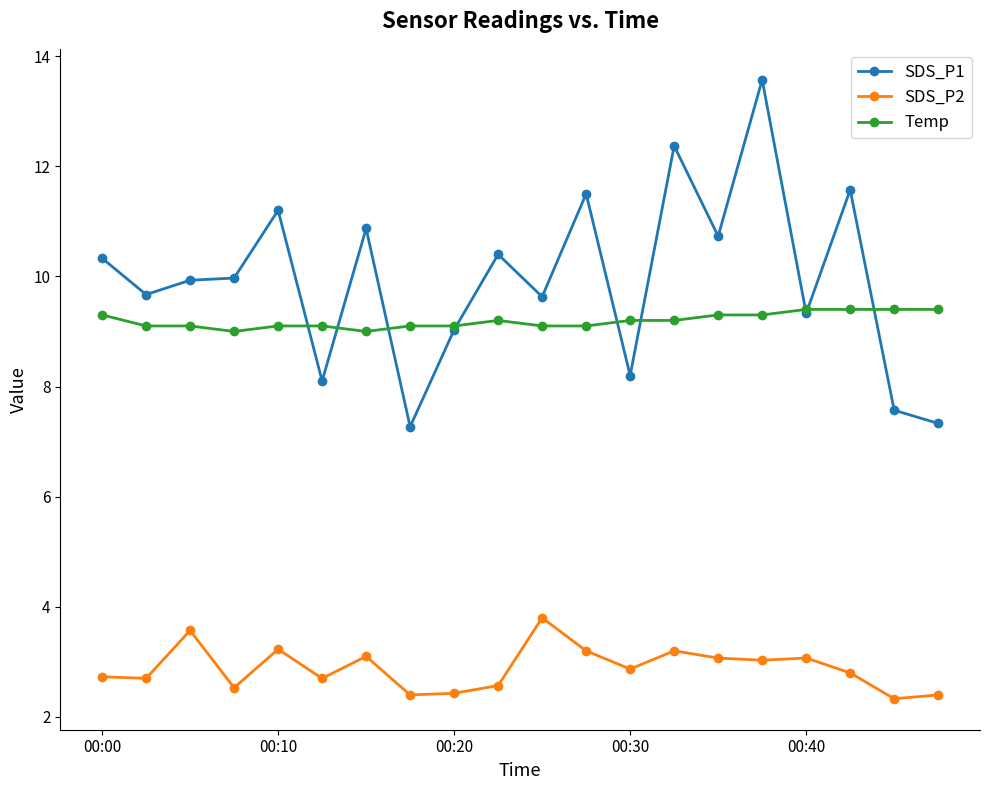

True or false: Temp and SDS_P2 intersect in this chart.

False